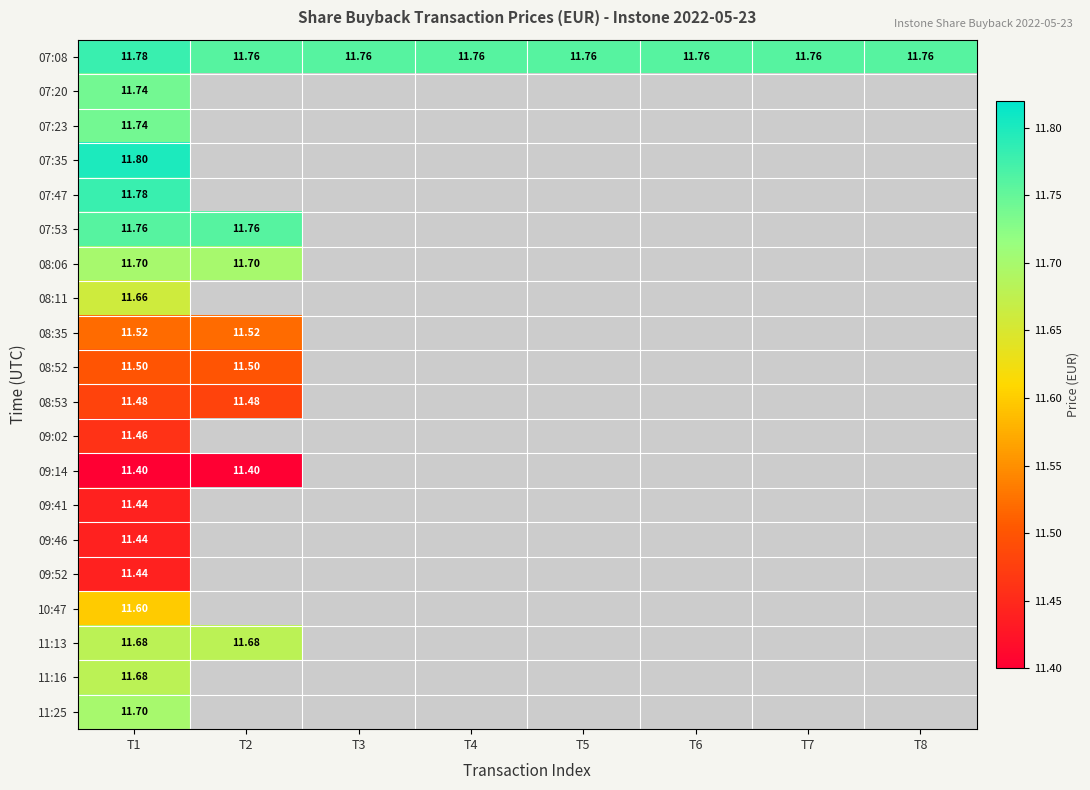

Is the value of 11:13 at T1 greater than the value of 09:14 at T2?

Yes